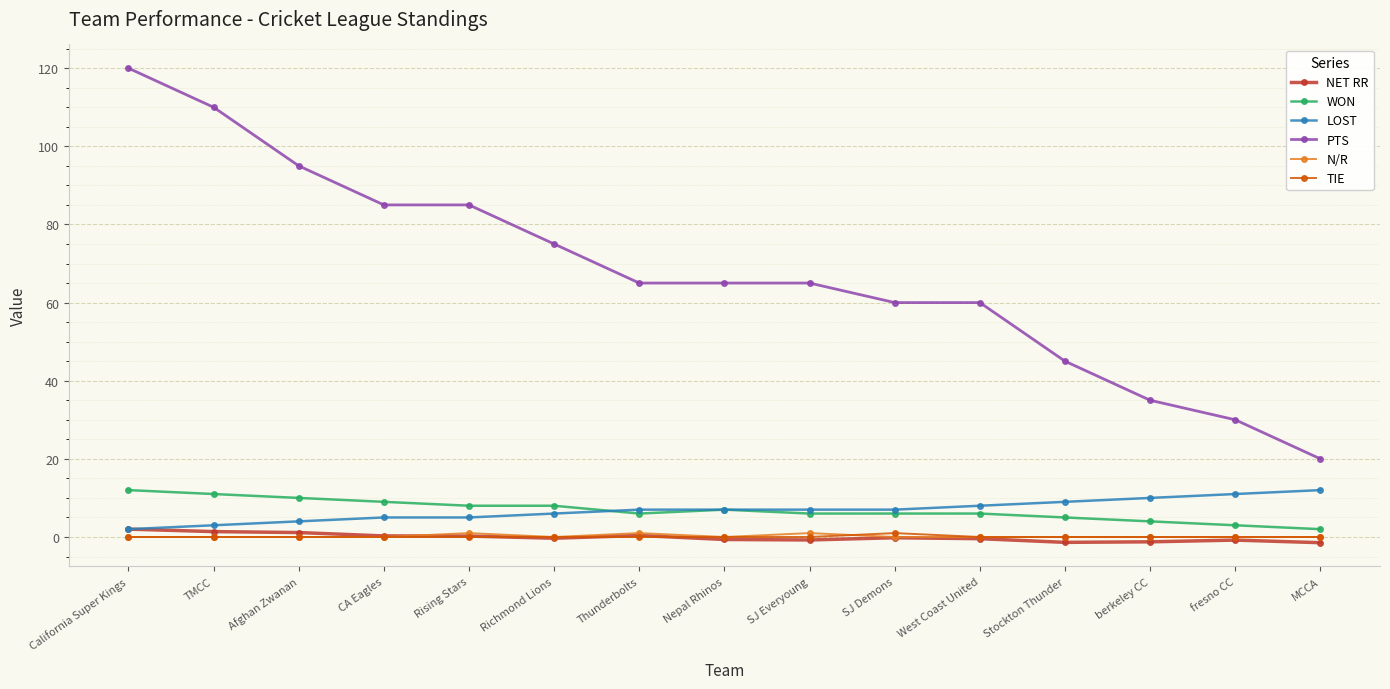

Which category has the highest value across all series?

California Super Kings